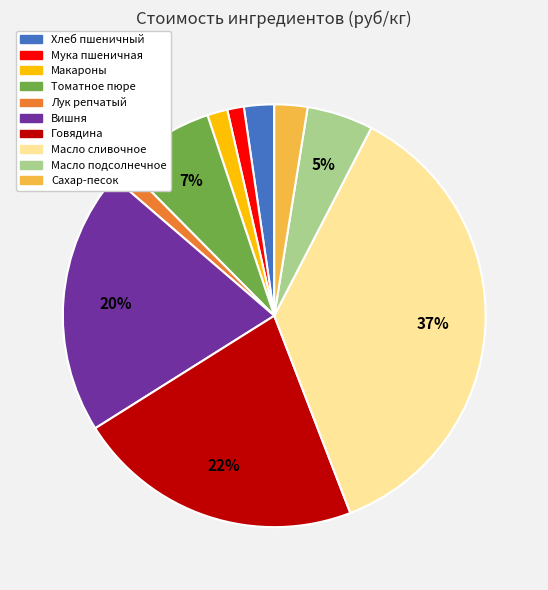

Is it true that Сахар-песок is 3% of the pie?

True